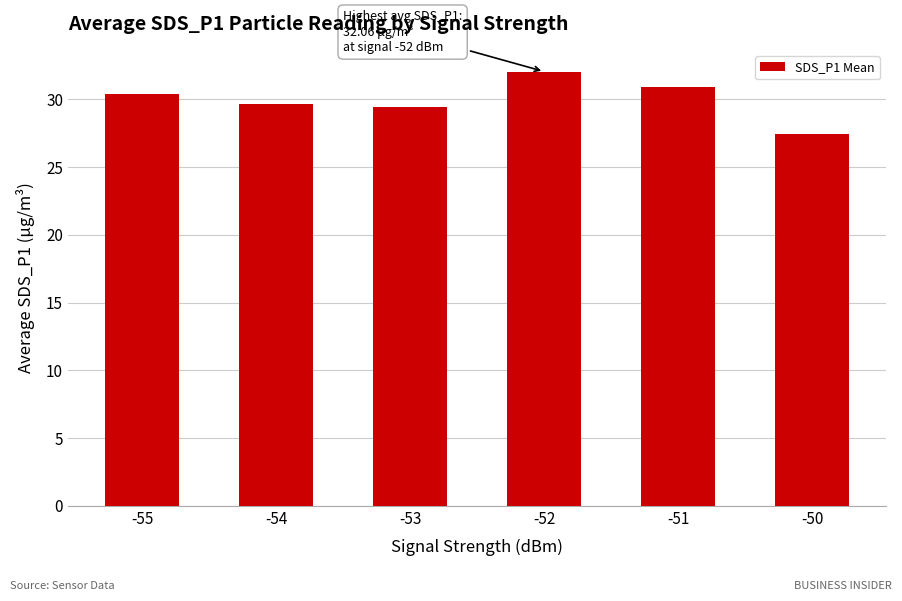

The value at -55 is 30.4. True or false?

True